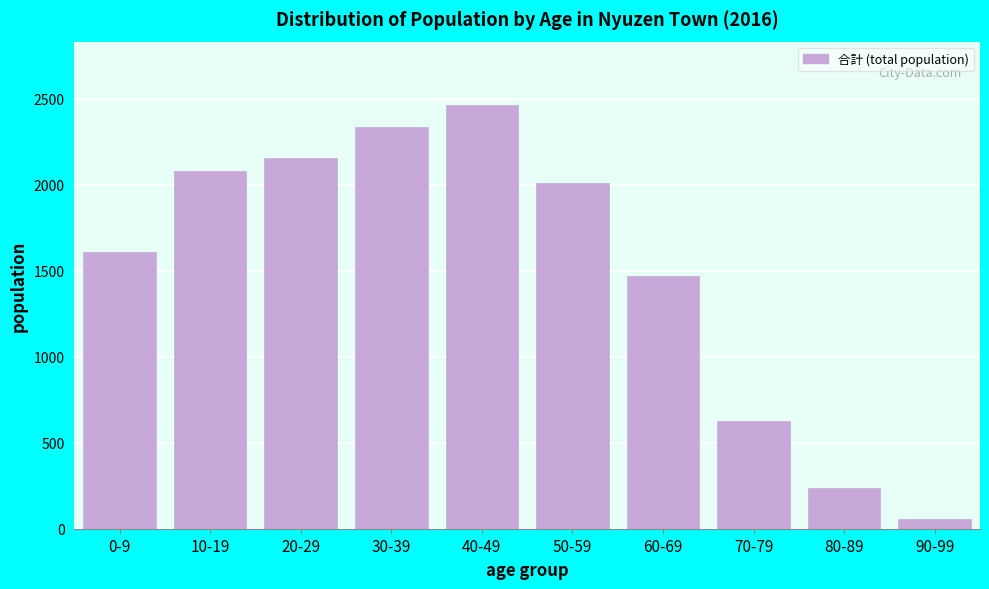

Reading right to left, extract all data points from this chart.

90-99=57	80-89=239	70-79=624	60-69=1470	50-59=2012	40-49=2462	30-39=2337	20-29=2157	10-19=2077	0-9=1609